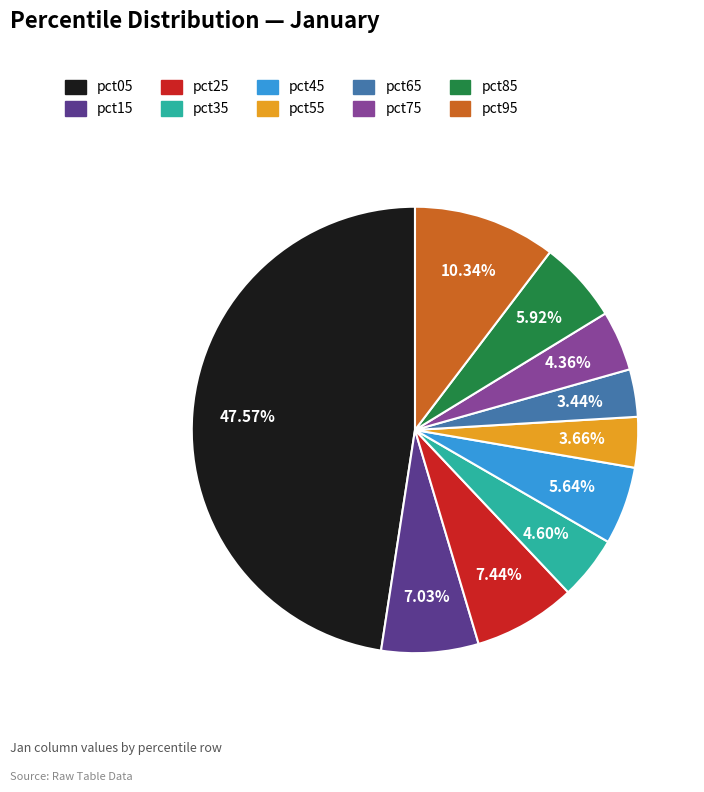

Combined, do pct65 and pct75 account for over 50%?

No